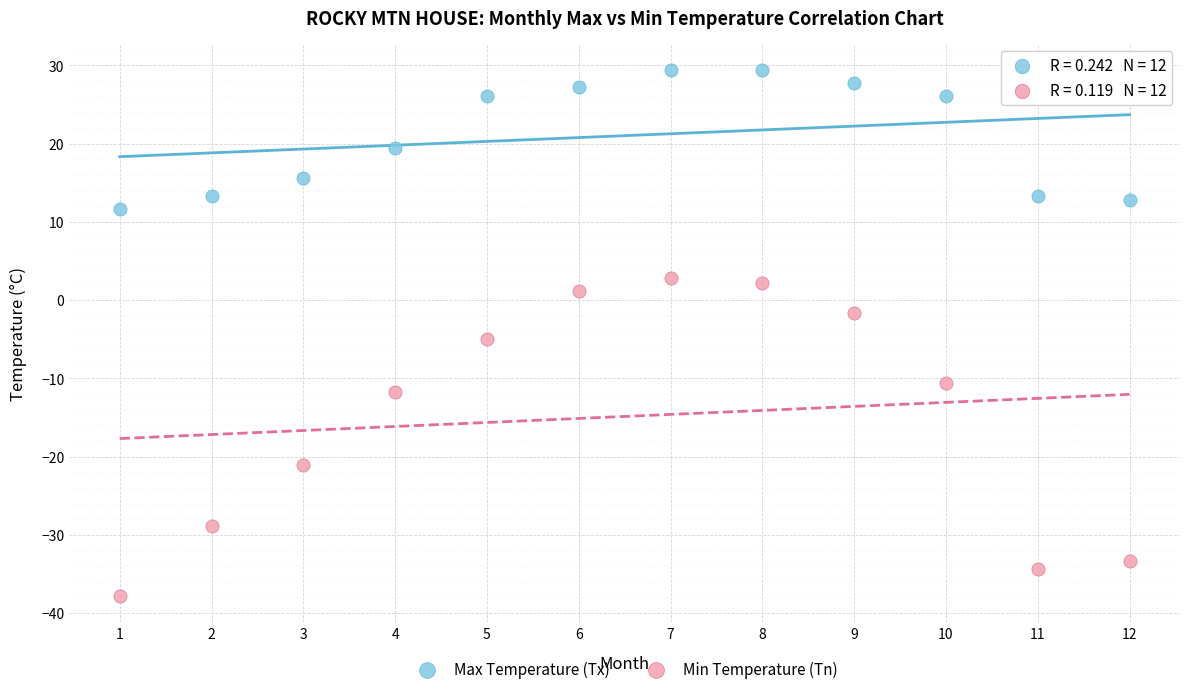

Which series contains the highest Y value?

Max Temperature (Tx)